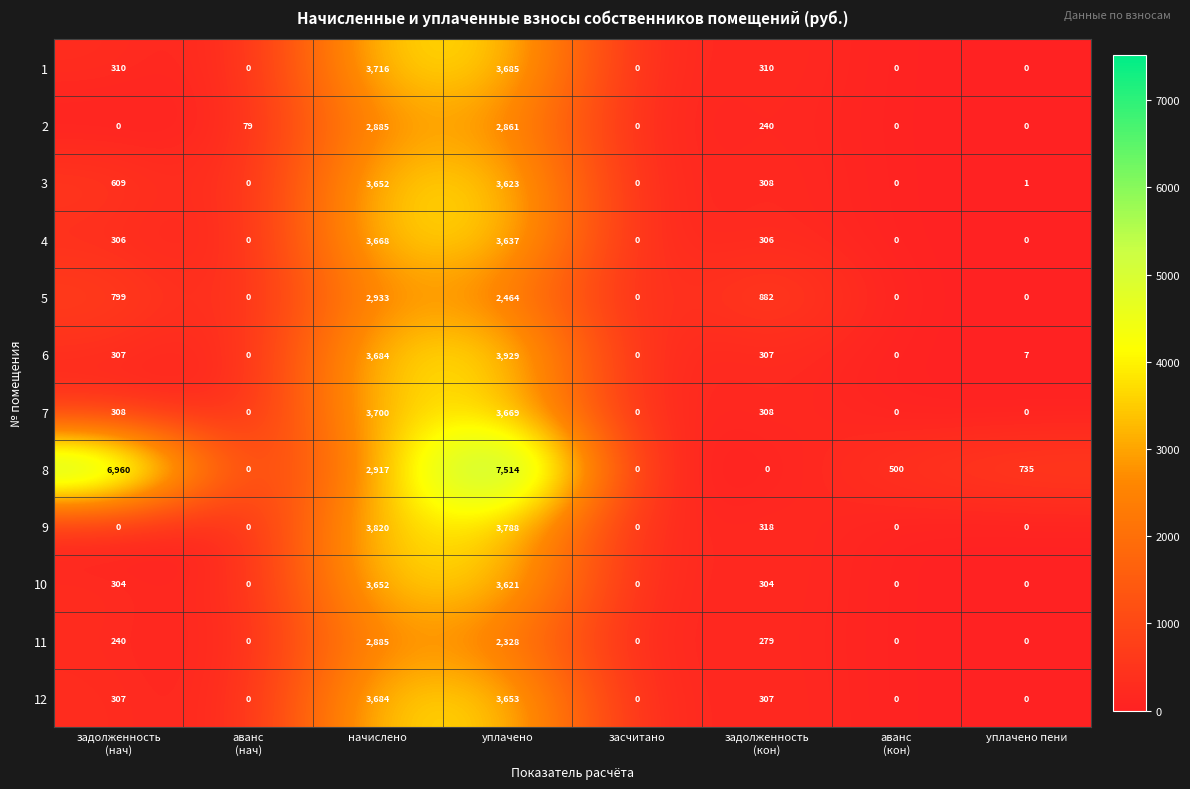

Which label corresponds to the largest value in the chart?

уплачено